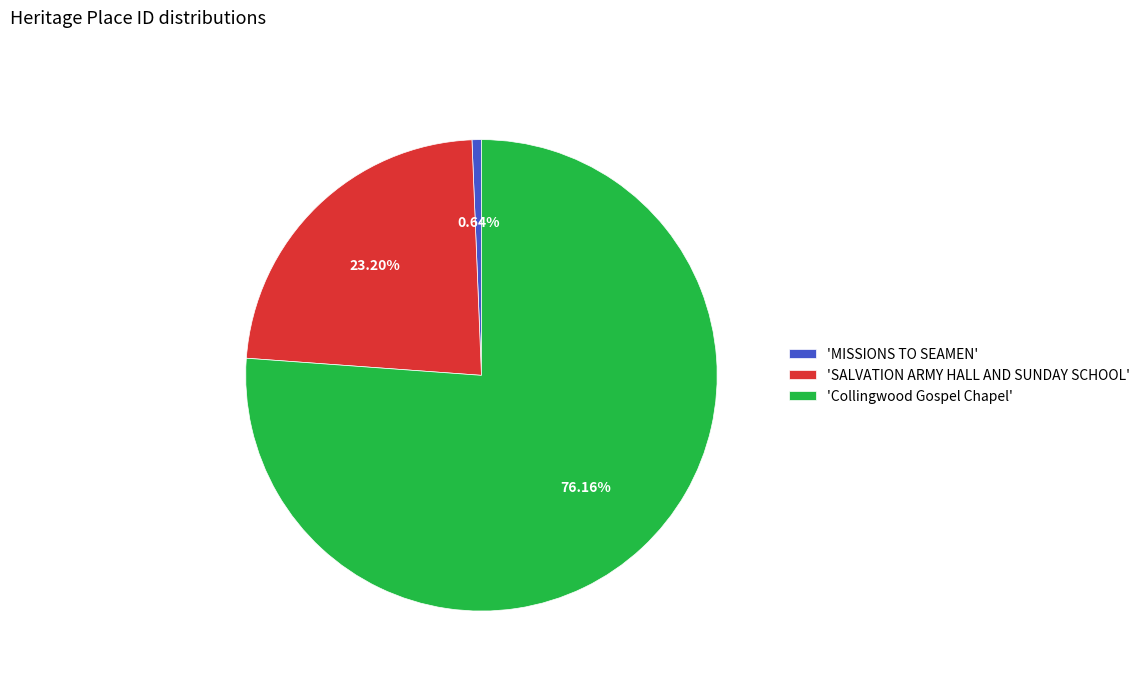

Which category has the biggest portion of the pie?

'Collingwood Gospel Chapel'